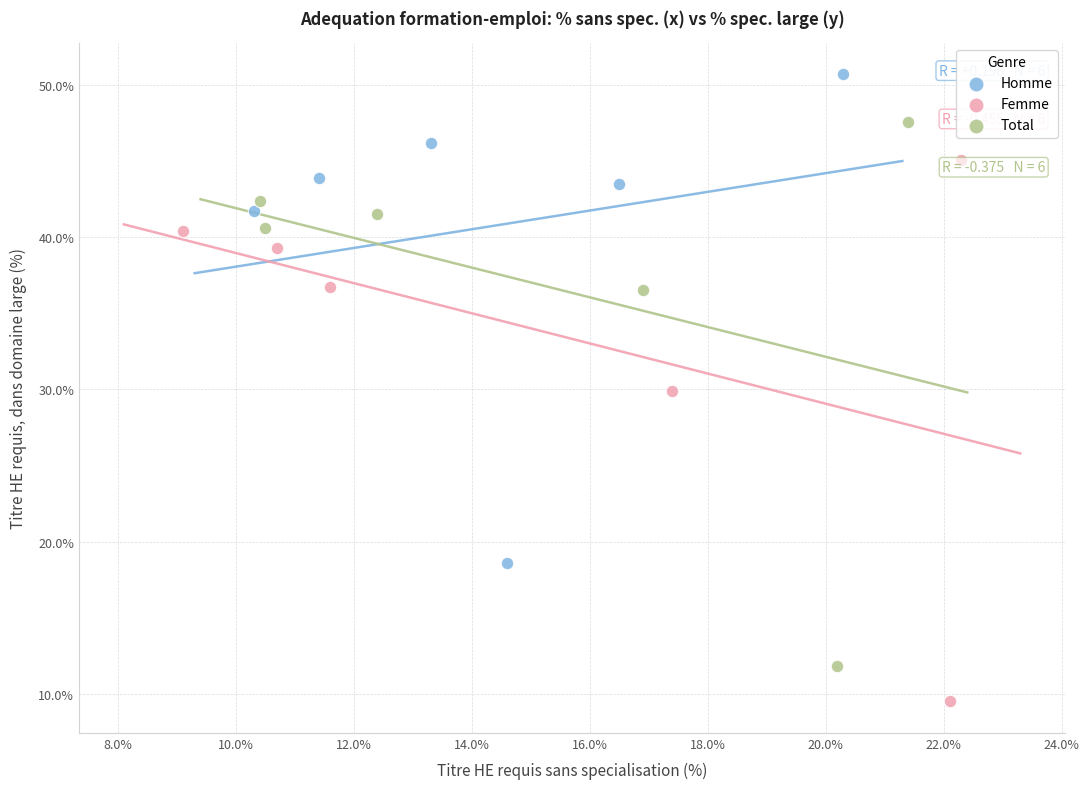

What are all the series names shown in the legend?

Homme, Femme, Total